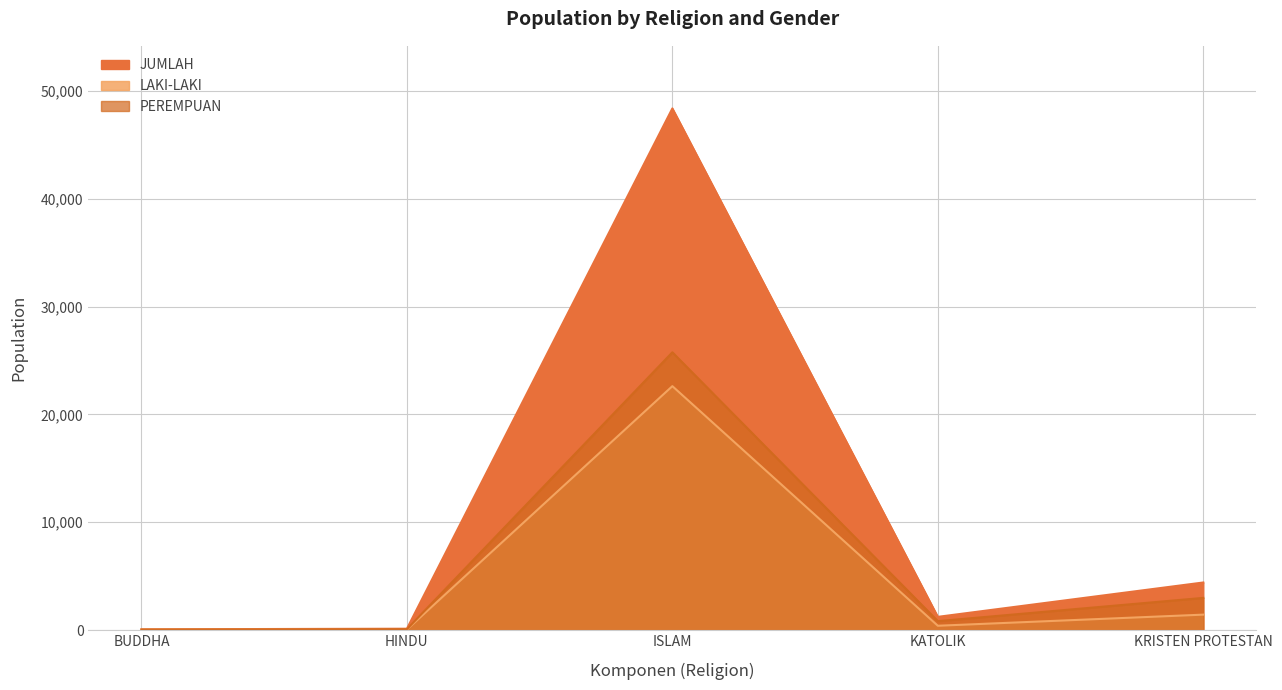

Where is the first local maximum for JUMLAH?

ISLAM